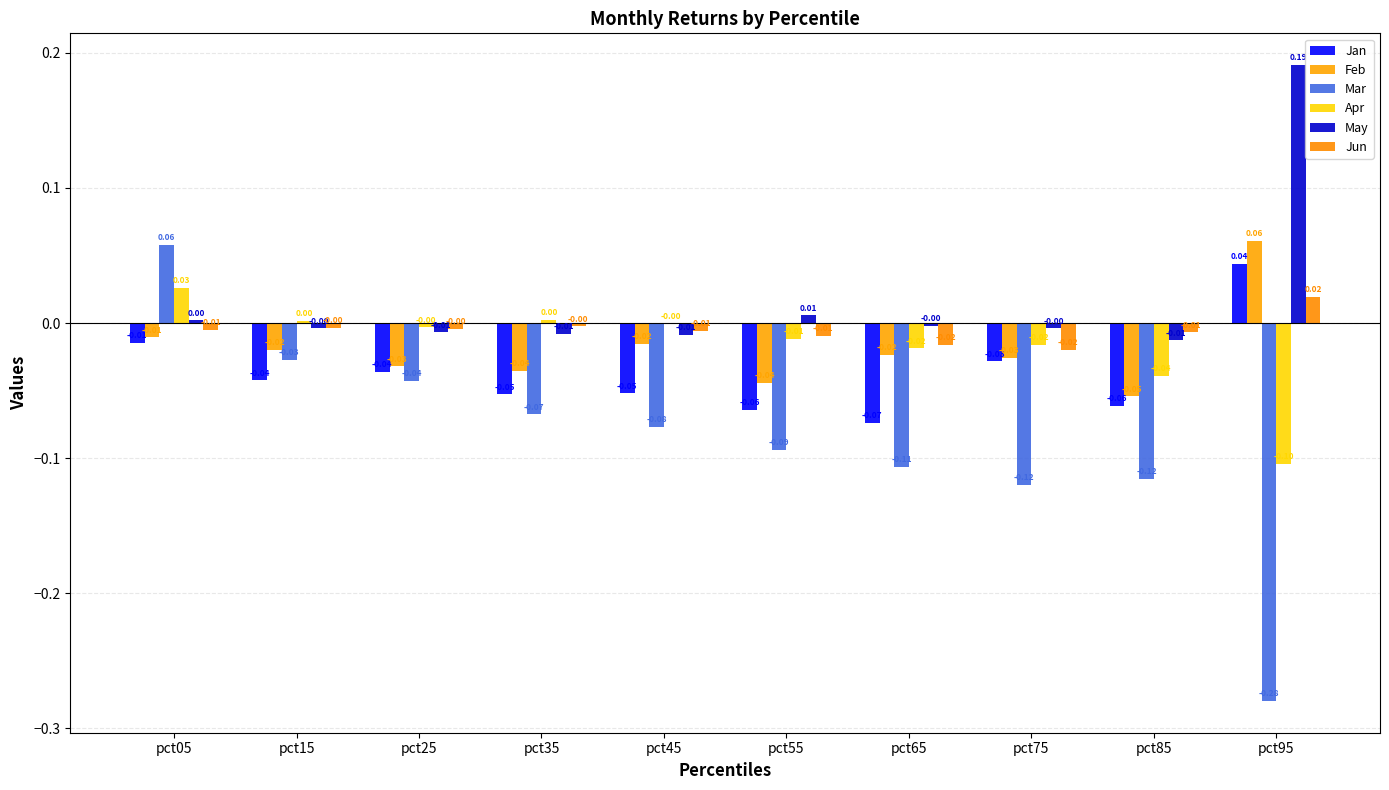

What is the difference between the highest and lowest values at pct65?

0.1